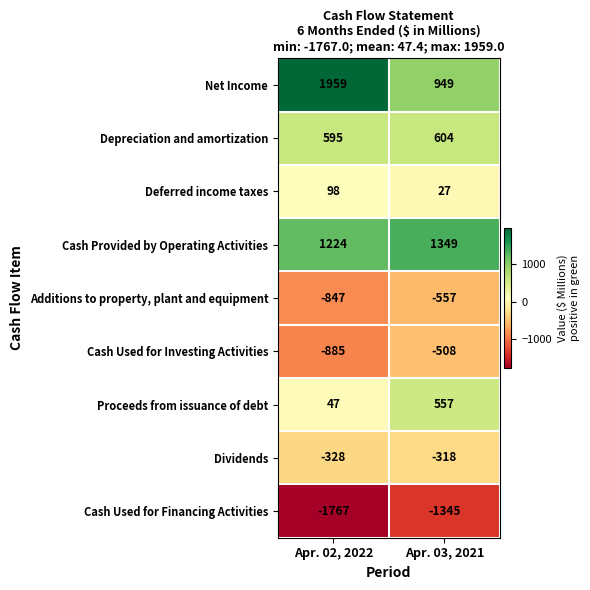

Reading left to right, what are all the values shown in this chart?

Net Income: 1959	949
Depreciation and amortization: 595	604
Deferred income taxes: 98	27
Cash Provided by Operating Activities: 1224	1349
Additions to property, plant and equipment: -847	-557
Cash Used for Investing Activities: -885	-508
Proceeds from issuance of debt: 47	557
Dividends: -328	-318
Cash Used for Financing Activities: -1767	-1345